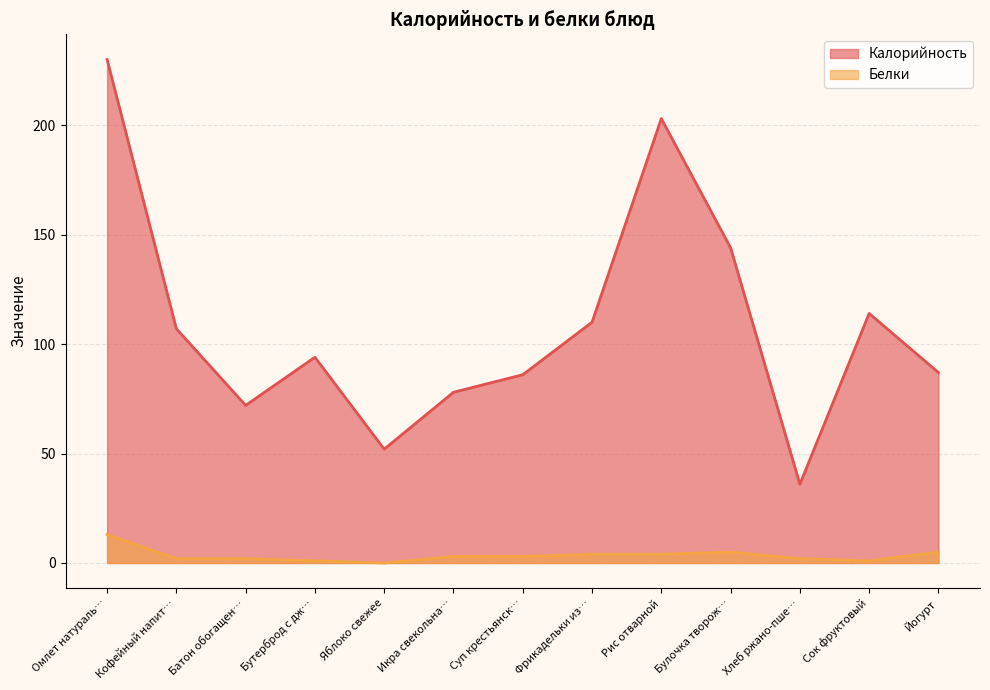

What is the average value of the Калорийность series?

109